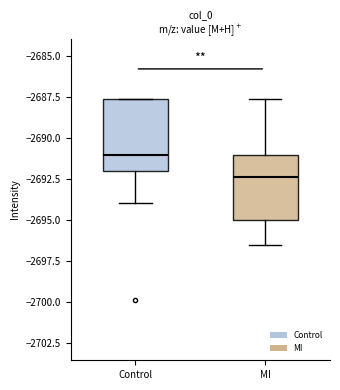

Which box's median line is the highest?

Control